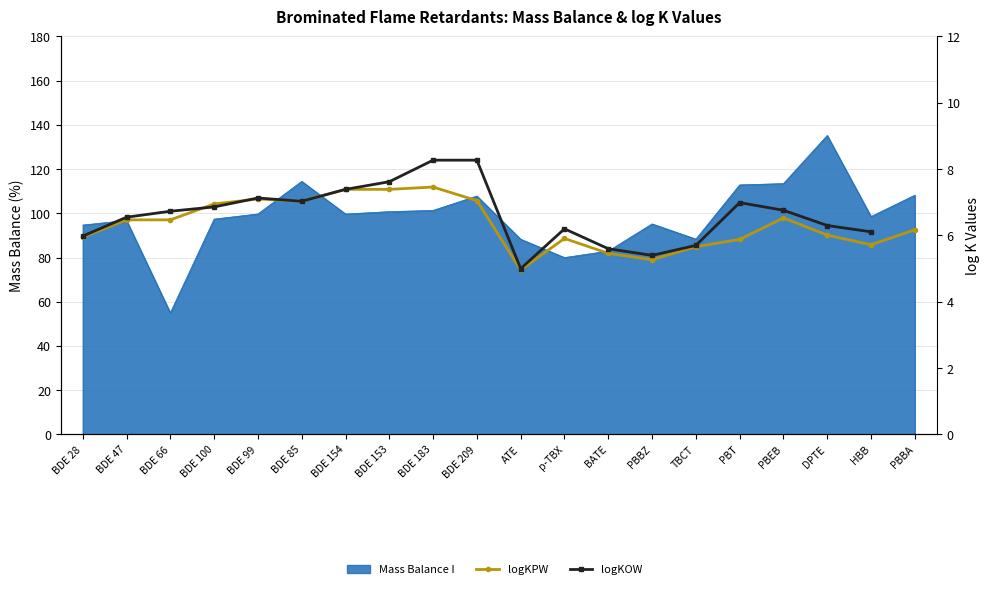

Which series changed the most between BDE 209 and HBB?

logKOW